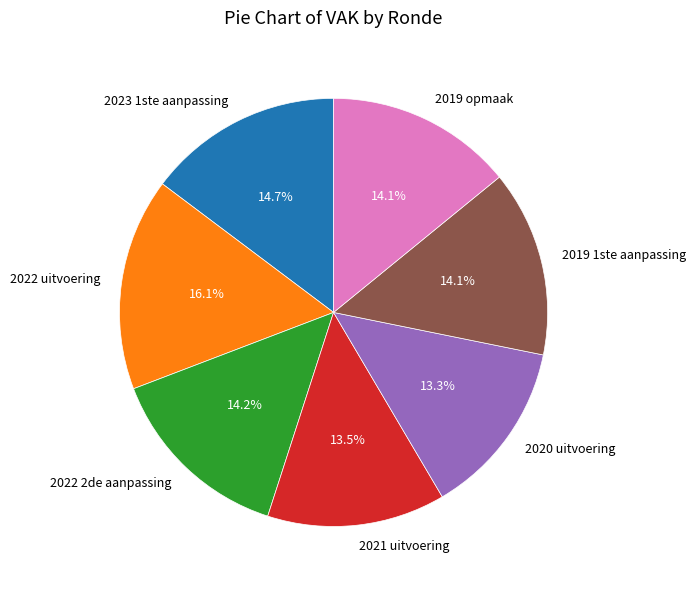

How many segments does this pie chart have?

7